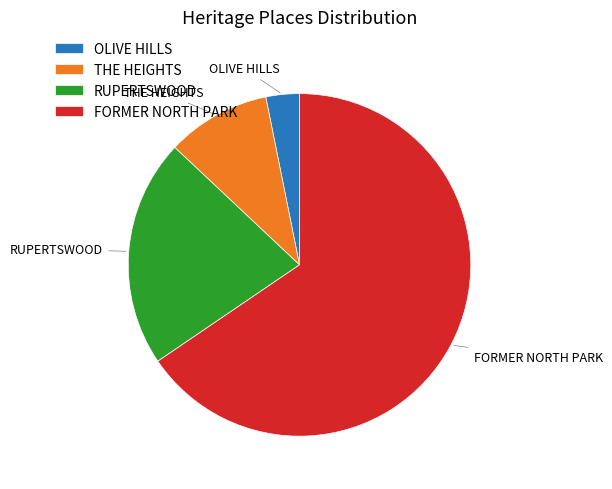

What is the ratio of the value at THE HEIGHTS to the value at FORMER NORTH PARK?

0.1